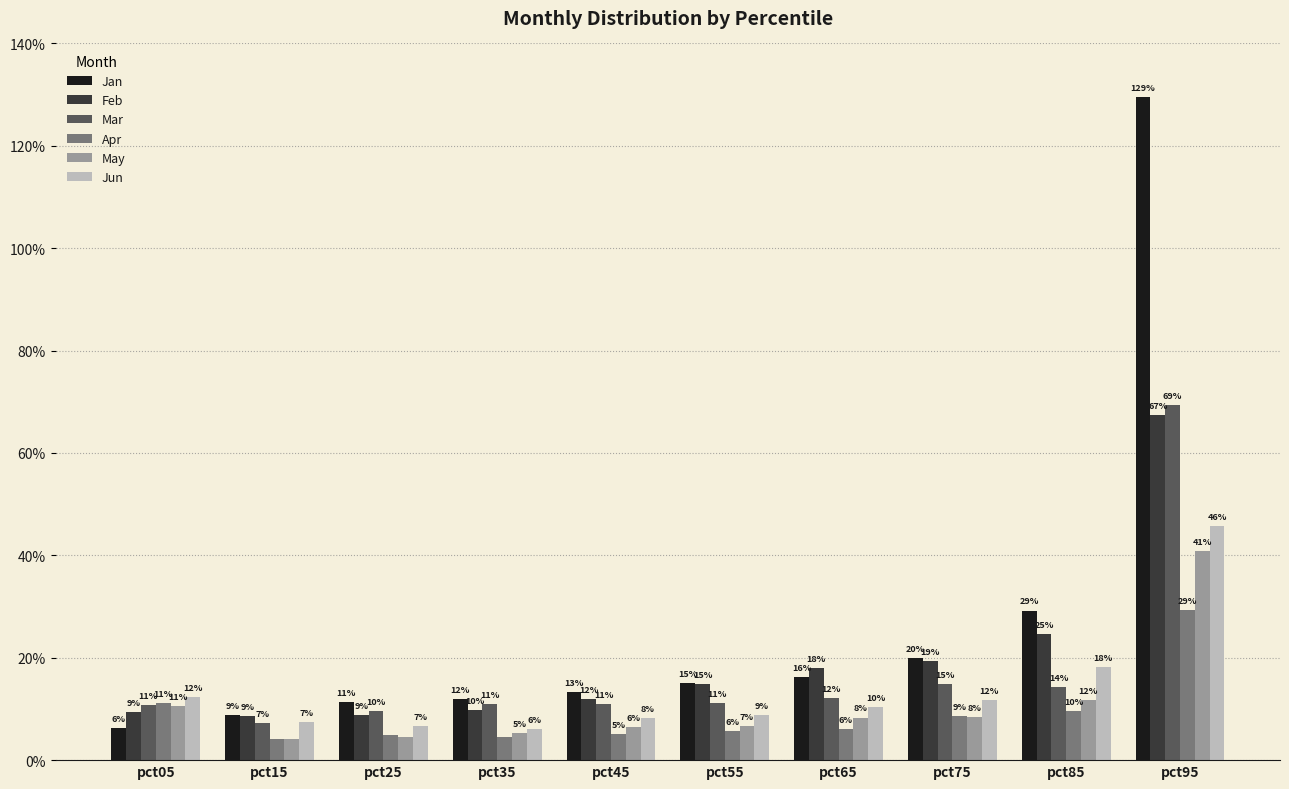

Are the bars horizontal?

No